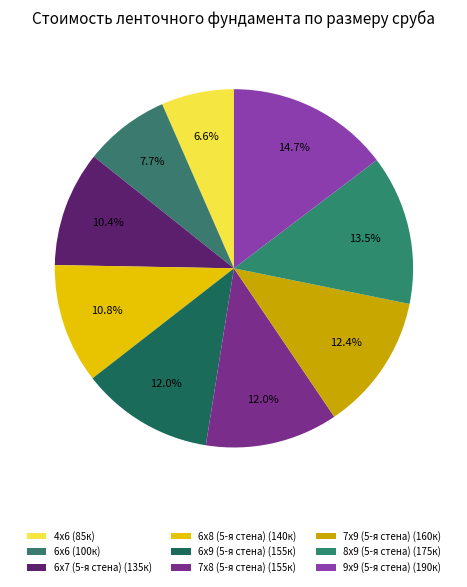

What is the change in value from 6х8 (5-я стена) to 7х9 (5-я стена)?

+20000